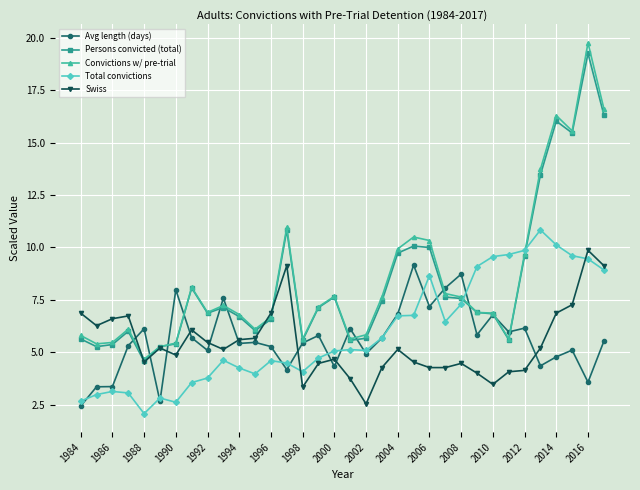

What is the value of the Swiss point at the 2nd from the left?

6.3